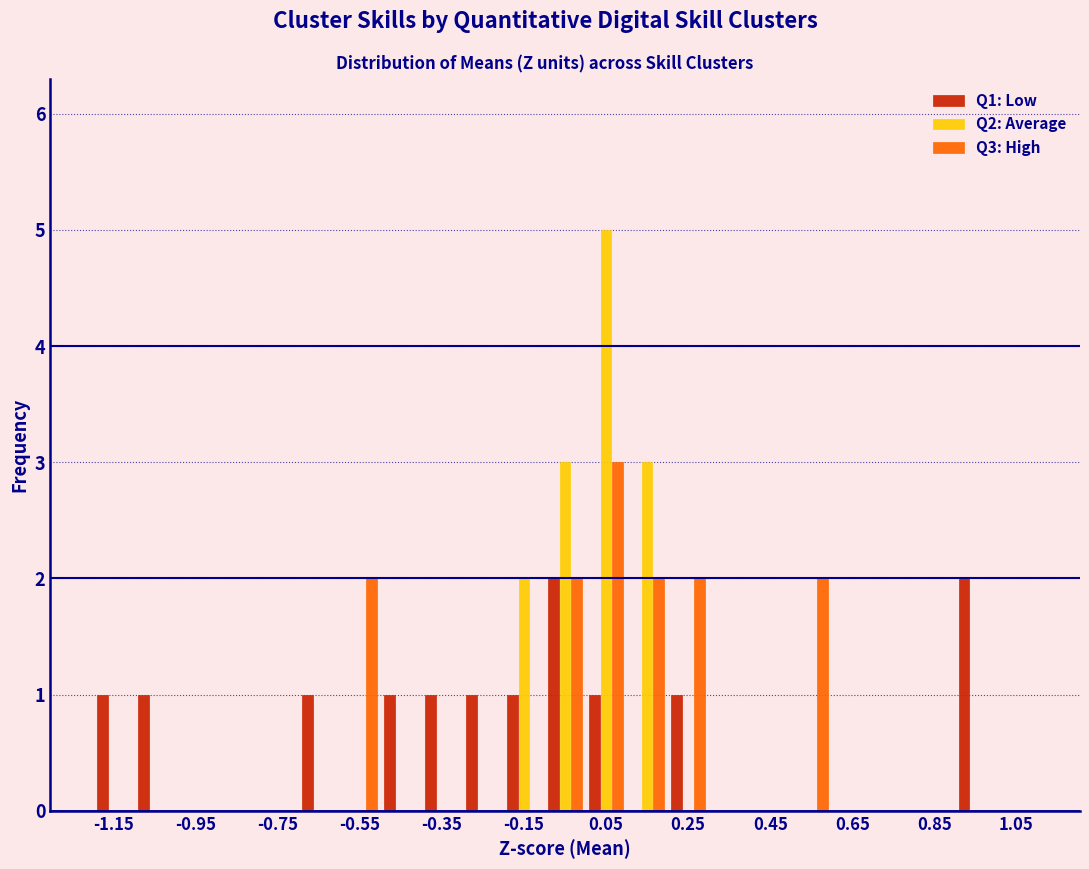

Reading left to right, list every range on the x-axis with the height of the bar of each series over it. The values are not printed on the chart, so give them approximately, as read against the axis.

-1.2 to -1.1: Q1: Low=1	Q2: Average=0	Q3: High=0
-1.1 to -1.0: Q1: Low=1	Q2: Average=0	Q3: High=0
-1.0 to -0.9: Q1: Low=0	Q2: Average=0	Q3: High=0
-0.9 to -0.8: Q1: Low=0	Q2: Average=0	Q3: High=0
-0.8 to -0.7: Q1: Low=0	Q2: Average=0	Q3: High=0
-0.7 to -0.6: Q1: Low=1	Q2: Average=0	Q3: High=0
-0.6 to -0.5: Q1: Low=0	Q2: Average=0	Q3: High=2
-0.5 to -0.4: Q1: Low=1	Q2: Average=0	Q3: High=0
-0.4 to -0.3: Q1: Low=1	Q2: Average=0	Q3: High=0
-0.3 to -0.2: Q1: Low=1	Q2: Average=0	Q3: High=0
-0.2 to -0.1: Q1: Low=1	Q2: Average=2	Q3: High=0
-0.1 to 0.0: Q1: Low=2	Q2: Average=3	Q3: High=2
0.0 to 0.1: Q1: Low=1	Q2: Average=5	Q3: High=3
0.1 to 0.2: Q1: Low=0	Q2: Average=3	Q3: High=2
0.2 to 0.3: Q1: Low=1	Q2: Average=0	Q3: High=2
0.3 to 0.4: Q1: Low=0	Q2: Average=0	Q3: High=0
0.4 to 0.5: Q1: Low=0	Q2: Average=0	Q3: High=0
0.5 to 0.6: Q1: Low=0	Q2: Average=0	Q3: High=2
0.6 to 0.7: Q1: Low=0	Q2: Average=0	Q3: High=0
0.7 to 0.8: Q1: Low=0	Q2: Average=0	Q3: High=0
0.8 to 0.9: Q1: Low=0	Q2: Average=0	Q3: High=0
0.9 to 1.0: Q1: Low=2	Q2: Average=0	Q3: High=0
1.0 to 1.1: Q1: Low=0	Q2: Average=0	Q3: High=0